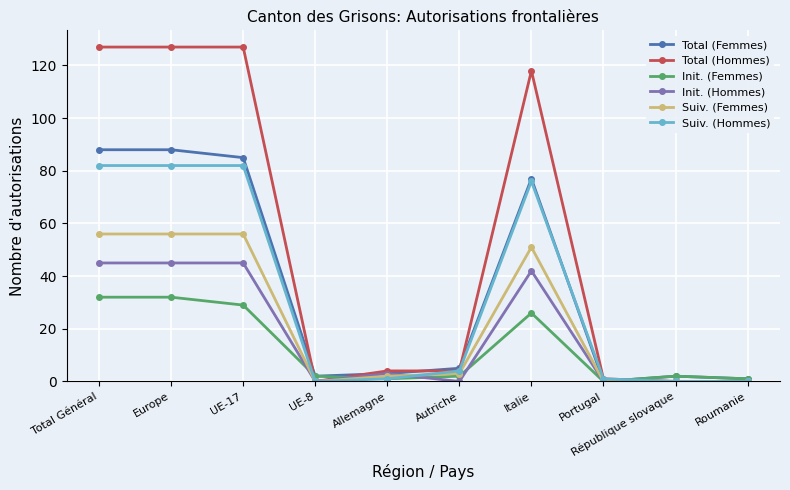

What is the approximate value of Total (Femmes) at Total Général, to the nearest 10?

90